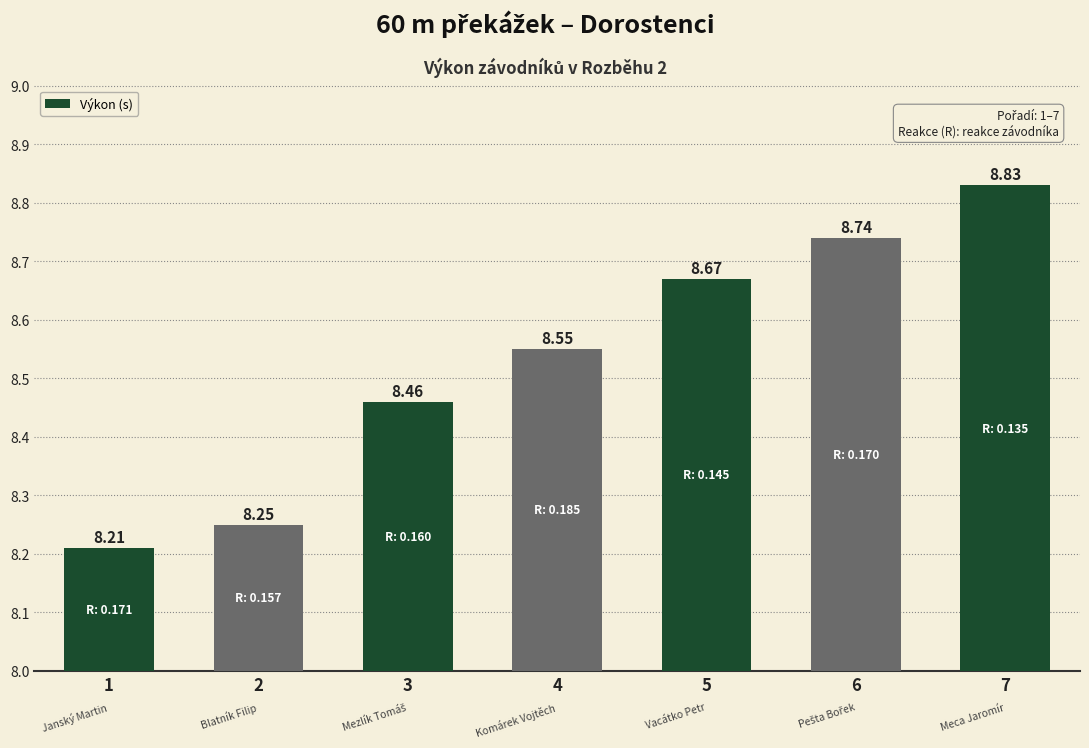

Which has a higher value, 7 or 6?

7